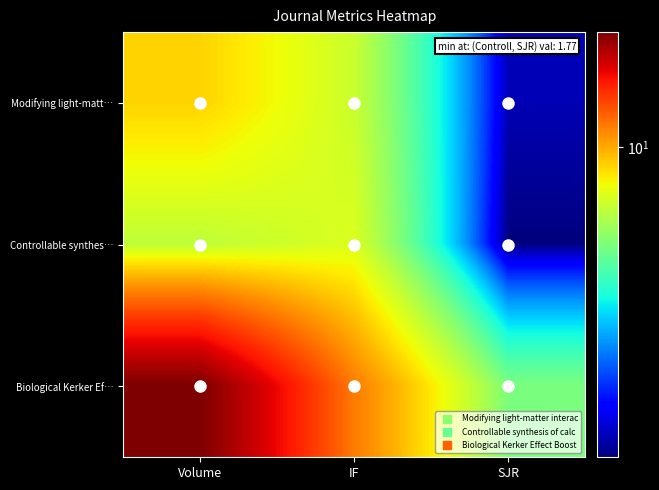

What is the minimum value shown in the chart?

1.8